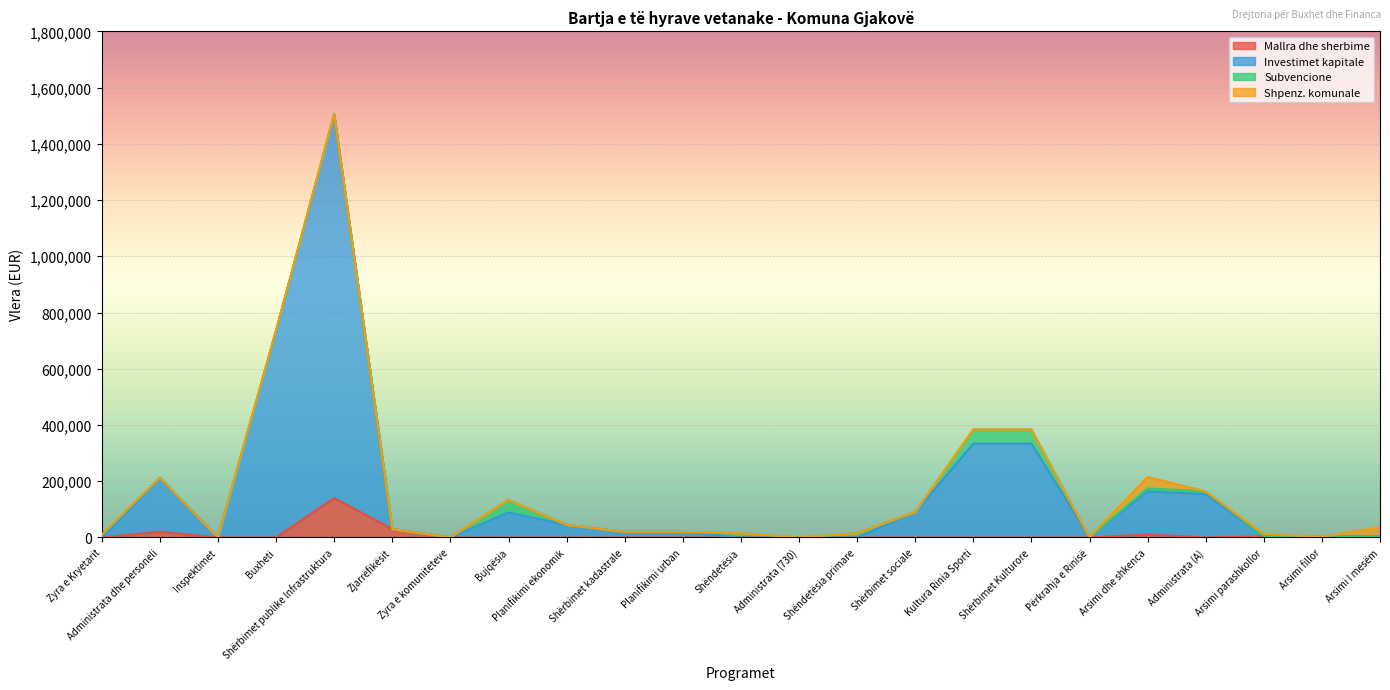

Is the value of Investimet kapitale at Buxheti greater than the value of Mallra dhe sherbime at Administrata (730)?

Yes